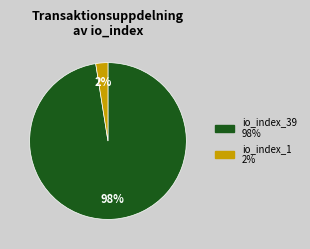

Is it true that io_index_39 is 98% of the pie?

True